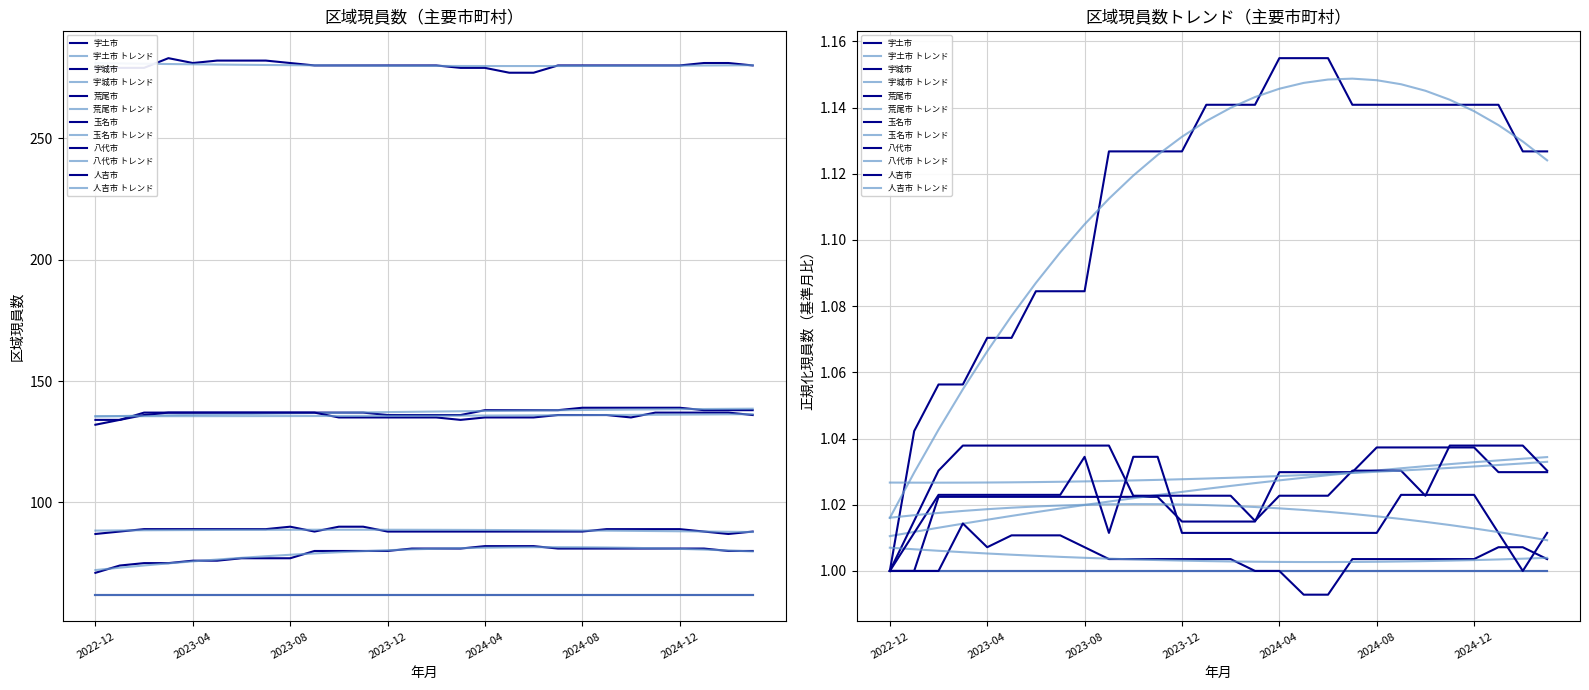

True or false: 人吉市 and 荒尾市 cross at least once.

False